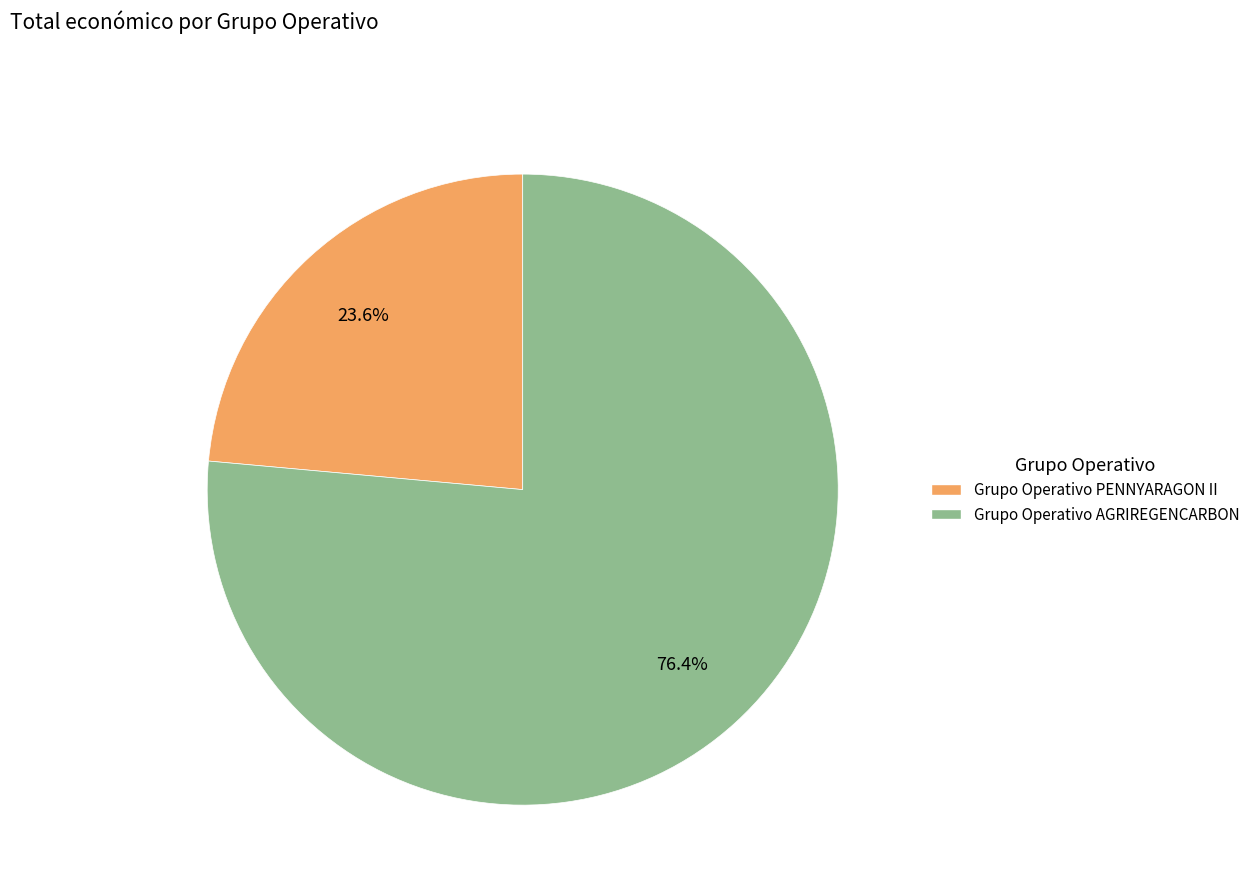

Which slice is the smallest?

Grupo Operativo PENNYARAGON II